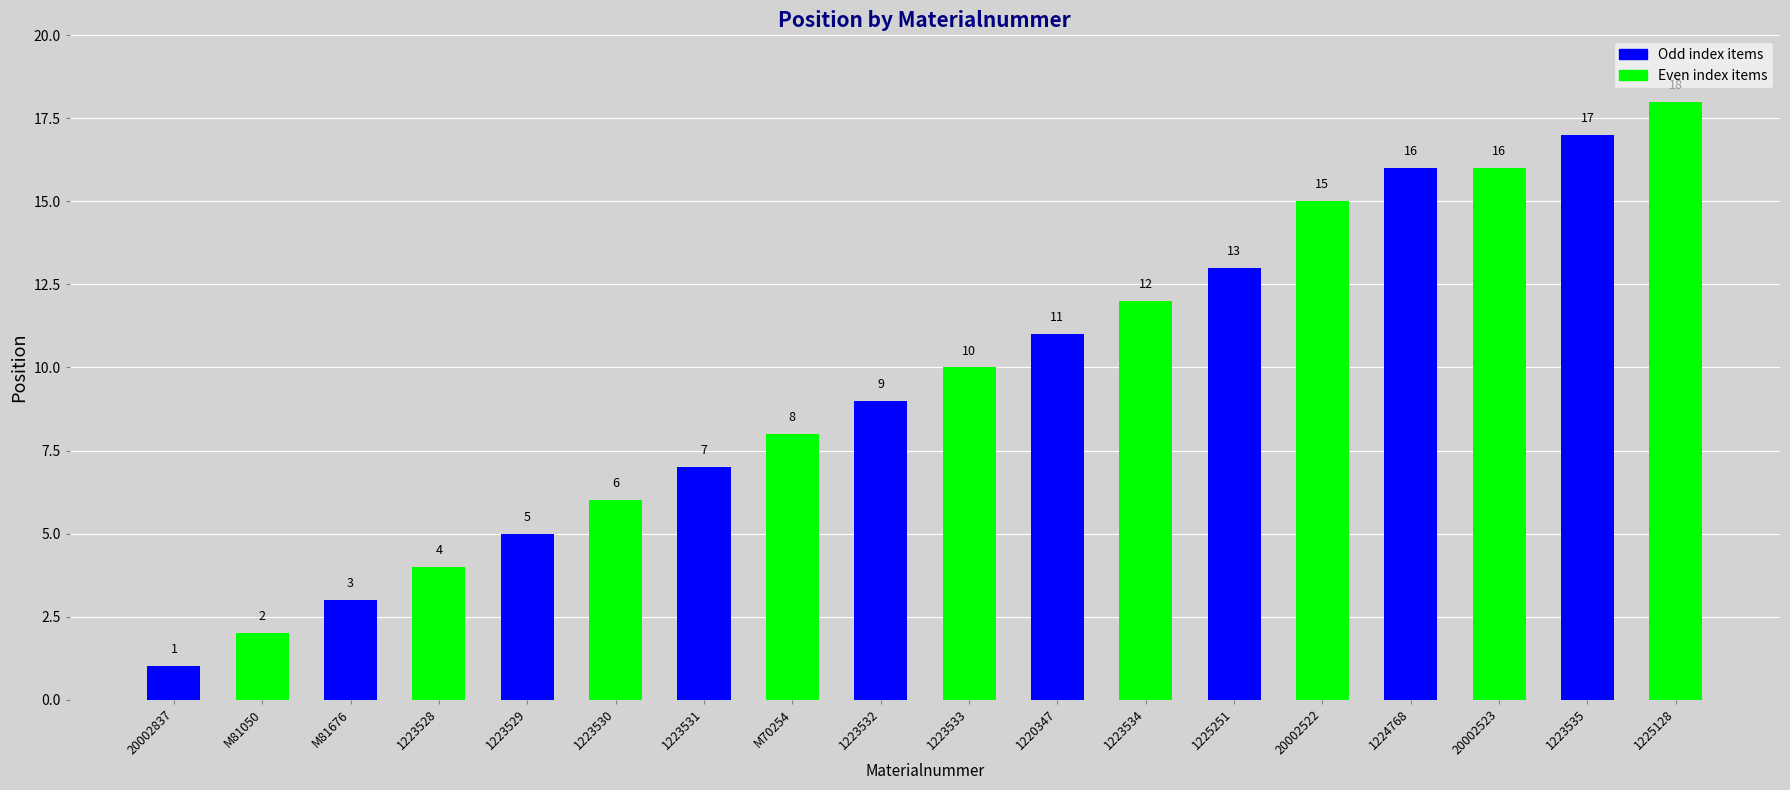

What is the change in value from 1220347 to 1225251?

+2